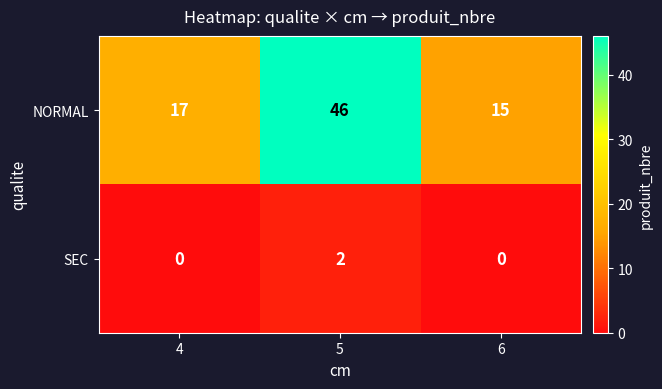

Is it true that SEC equals 2 at 5?

True